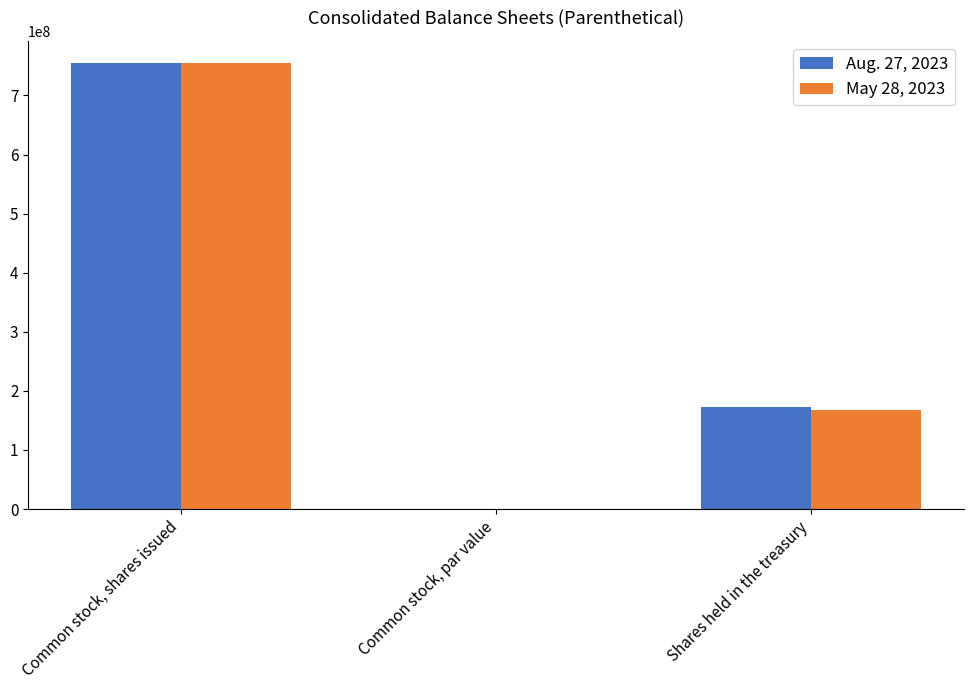

Reading left to right, transcribe all the data shown in this chart.

Aug. 27, 2023: Common stock, shares issued=754600000.0	Common stock, par value=0.1	Shares held in the treasury=173400000.0
May 28, 2023: Common stock, shares issued=754600000.0	Common stock, par value=0.1	Shares held in the treasury=168000000.0